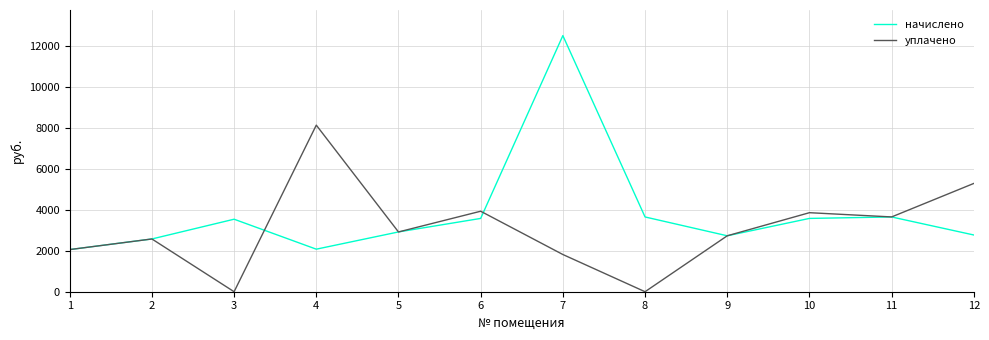

Is the value of уплачено at 10 greater than the value of начислено at 1?

Yes